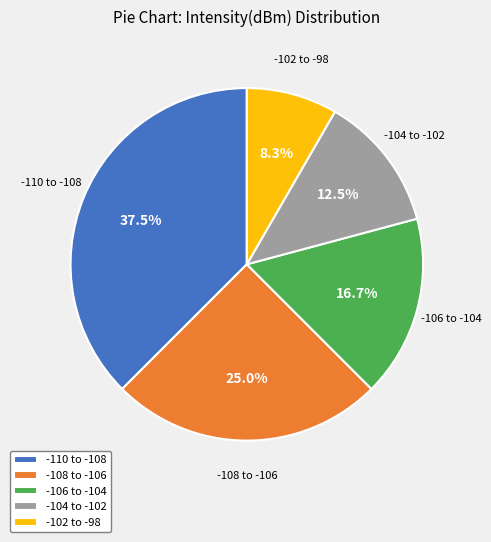

Is there a majority slice in this chart?

No